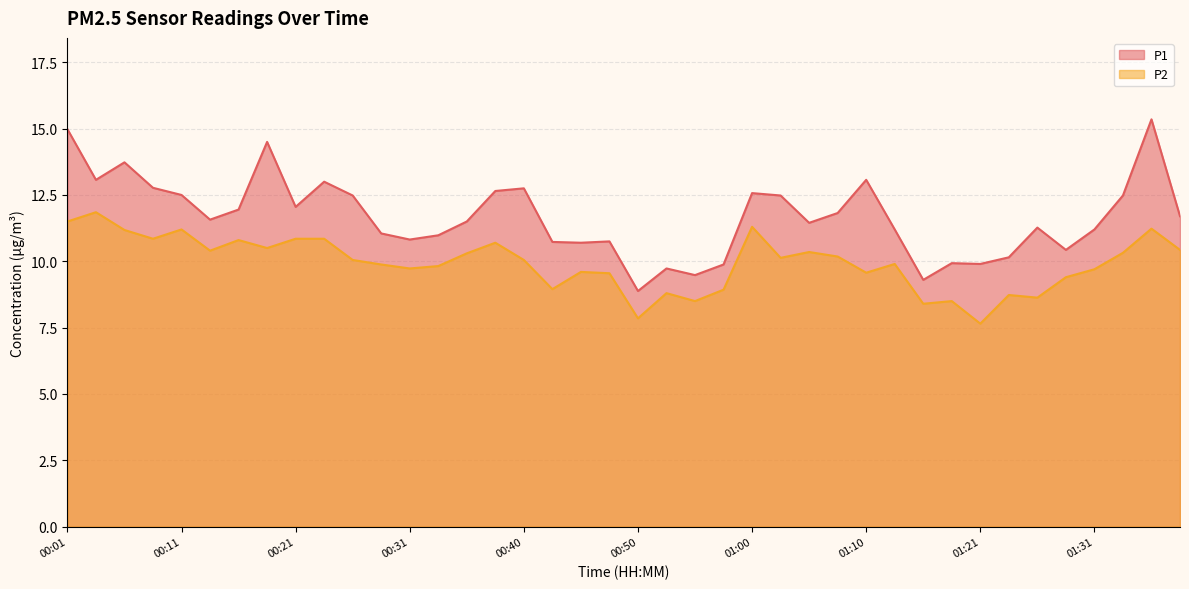

The P1 series shows 11.9 at 00:16. True or false?

True